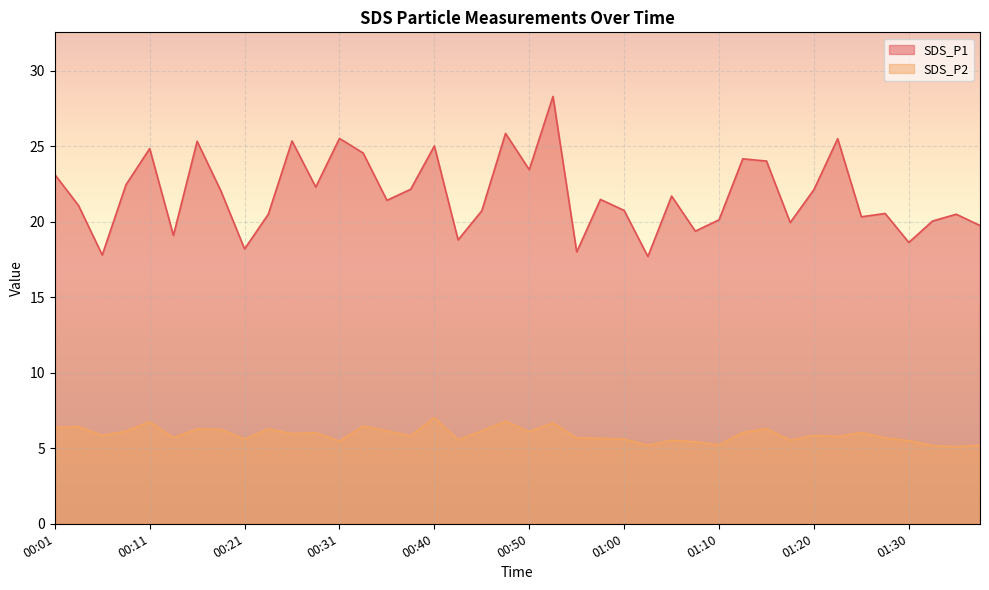

What is the label of the 22nd point from the right?

00:45